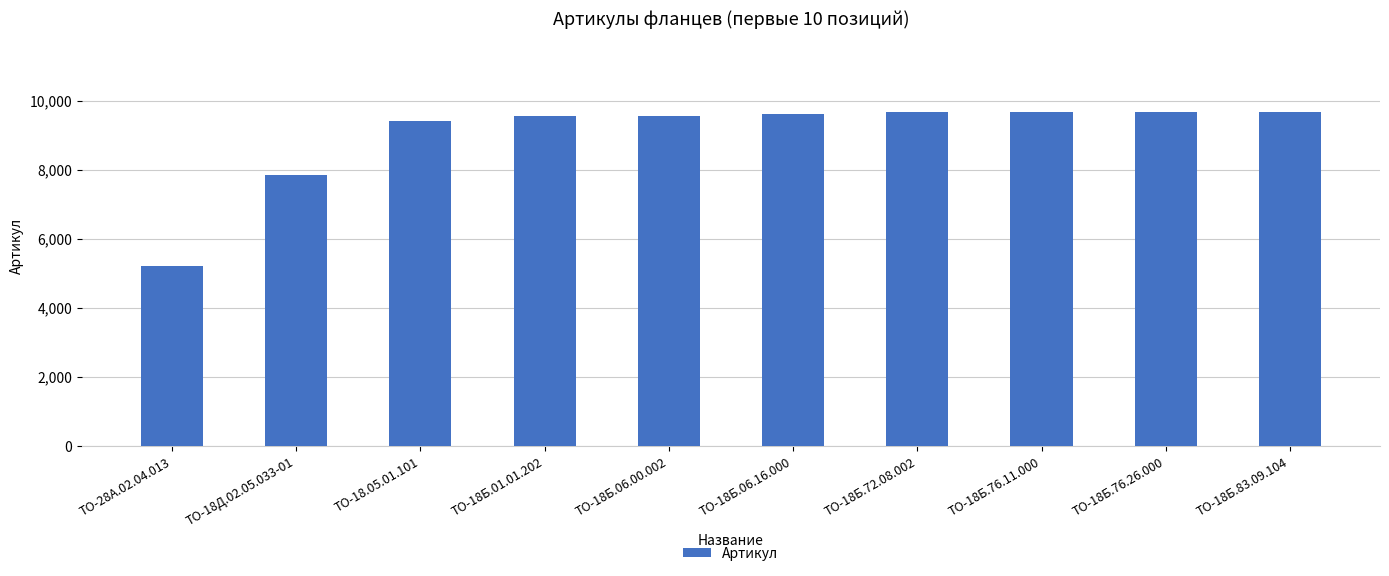

What is the change in value from ТО-18Б.76.26.000 to ТО-18Б.83.09.104?

+1